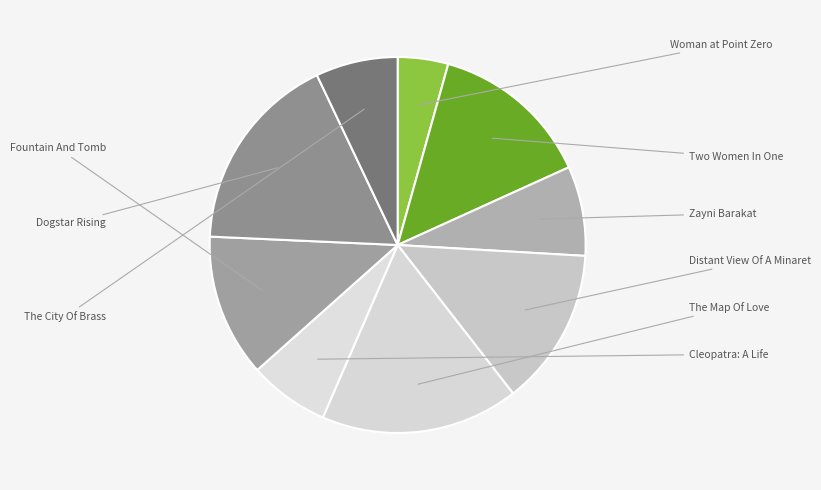

Which has a higher value, Zayni Barakat or Distant View Of A Minaret?

Distant View Of A Minaret